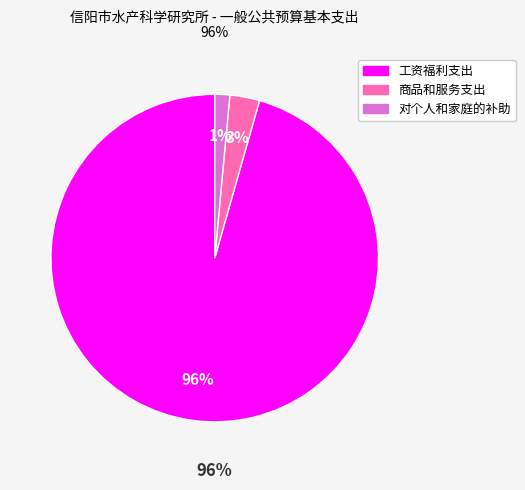

To the nearest percent, what is the combined percentage of 对个人和家庭的补助 and 工资福利支出?

97%